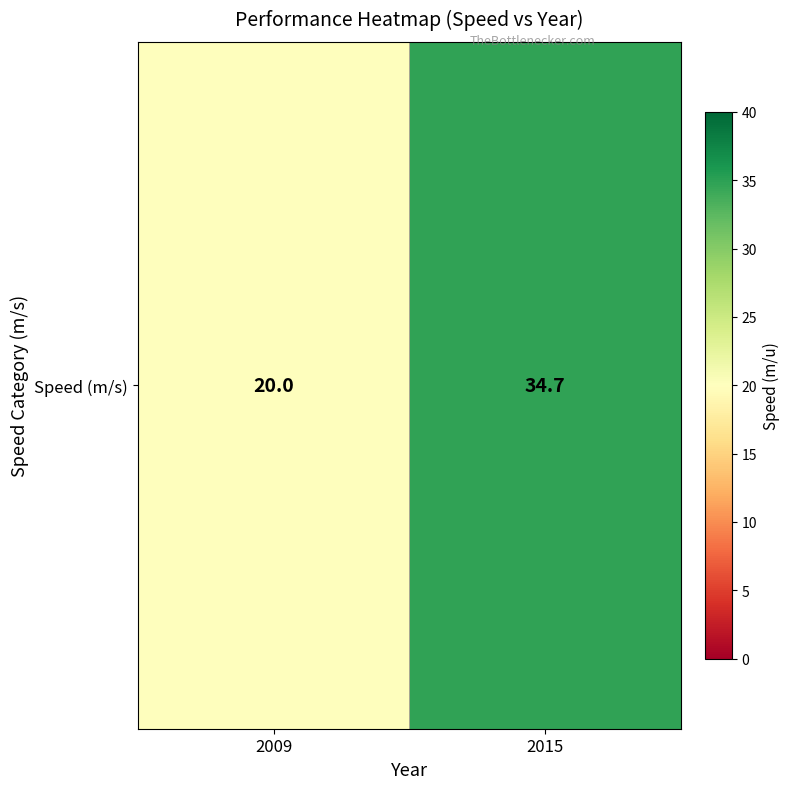

List the labels in order of value, largest first.

2015, 2009